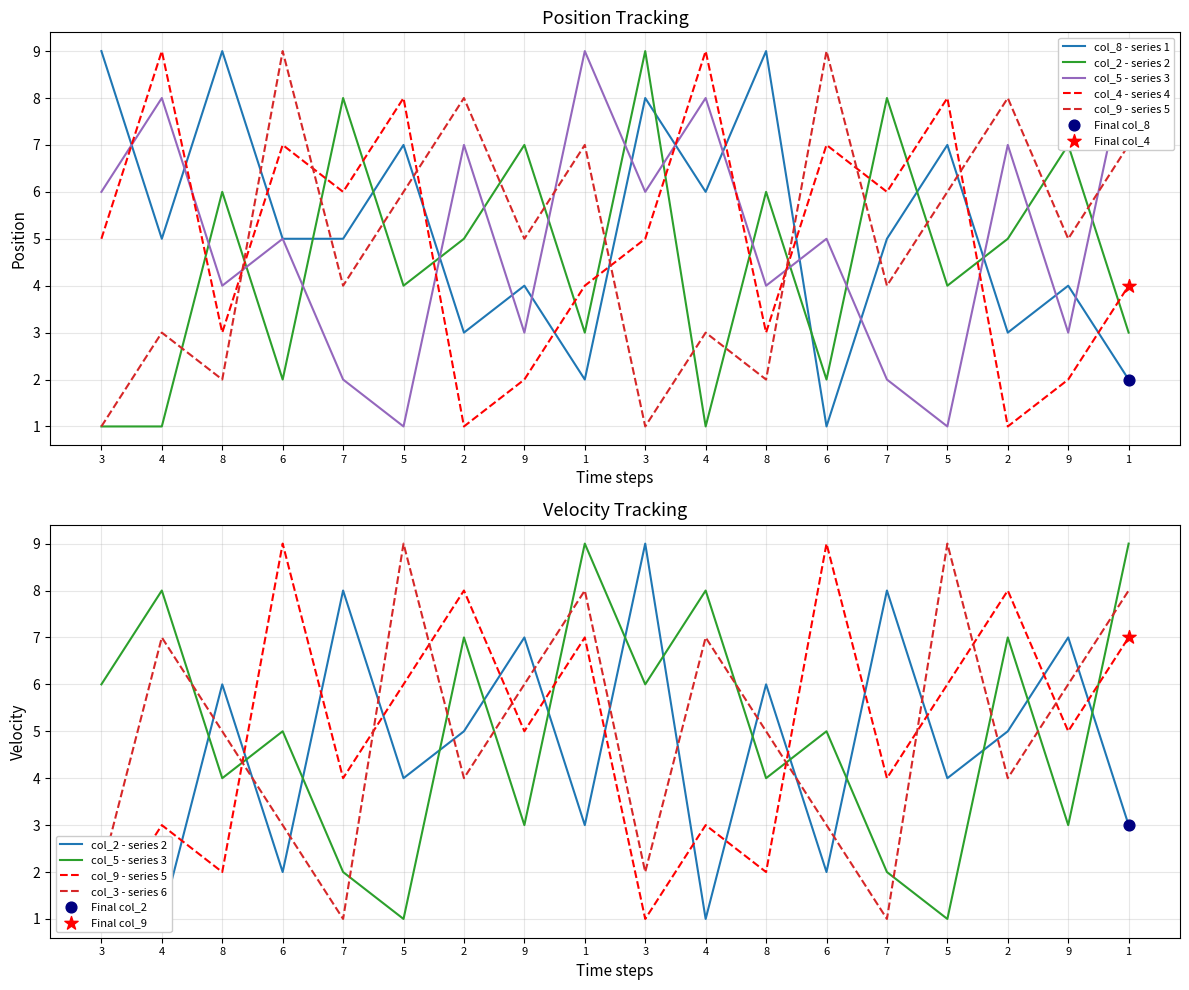

Which series reaches the maximum Y coordinate?

col_8 - series 1